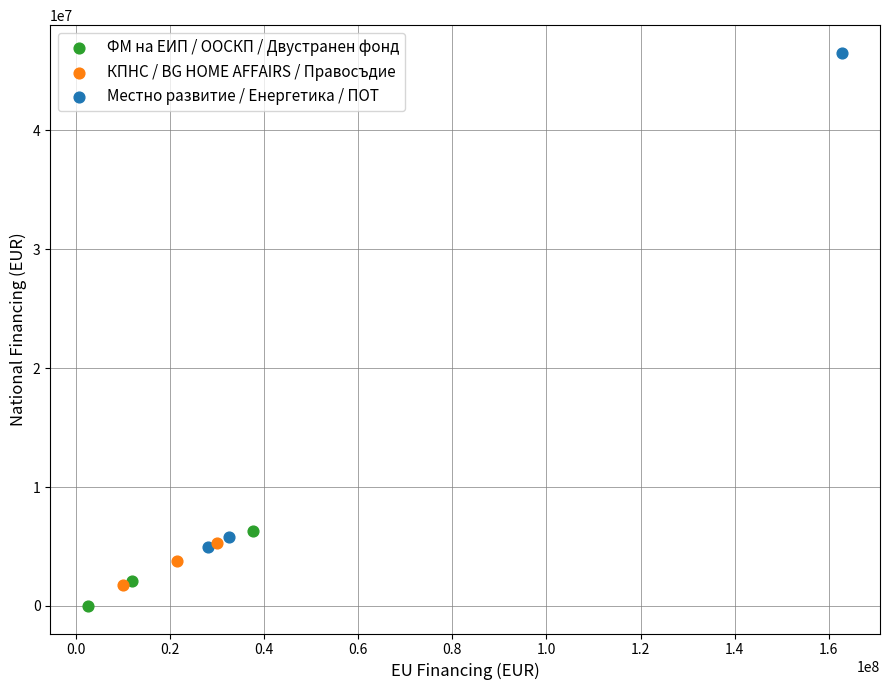

Which series reaches the maximum Y coordinate?

Местно развитие / Енергетика / ПОТ